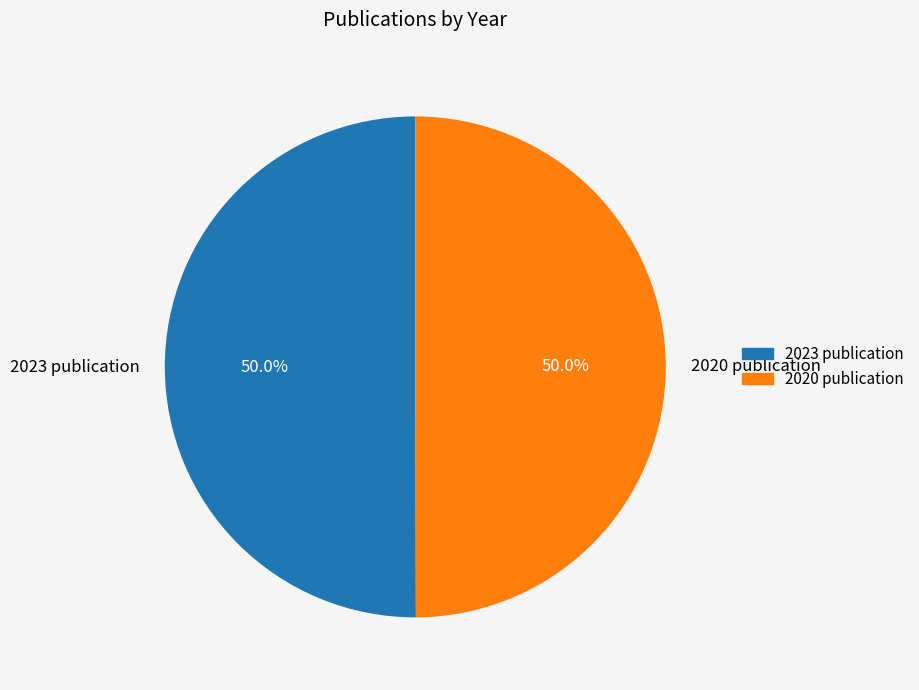

What portion of the pie excludes 2023 publication?

50.0%